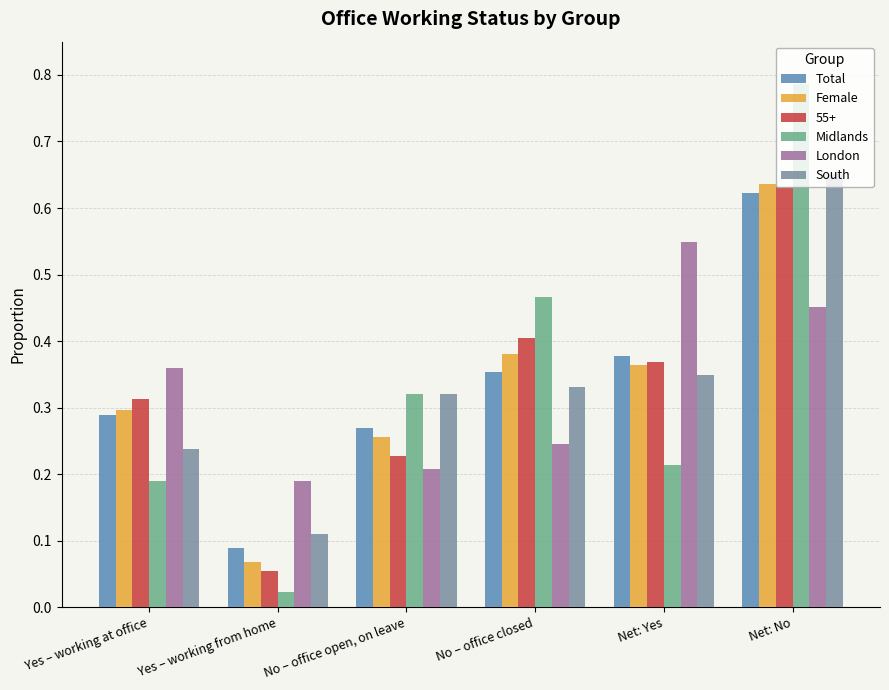

Which series changed the most between Yes – working from home and No – office closed?

Midlands